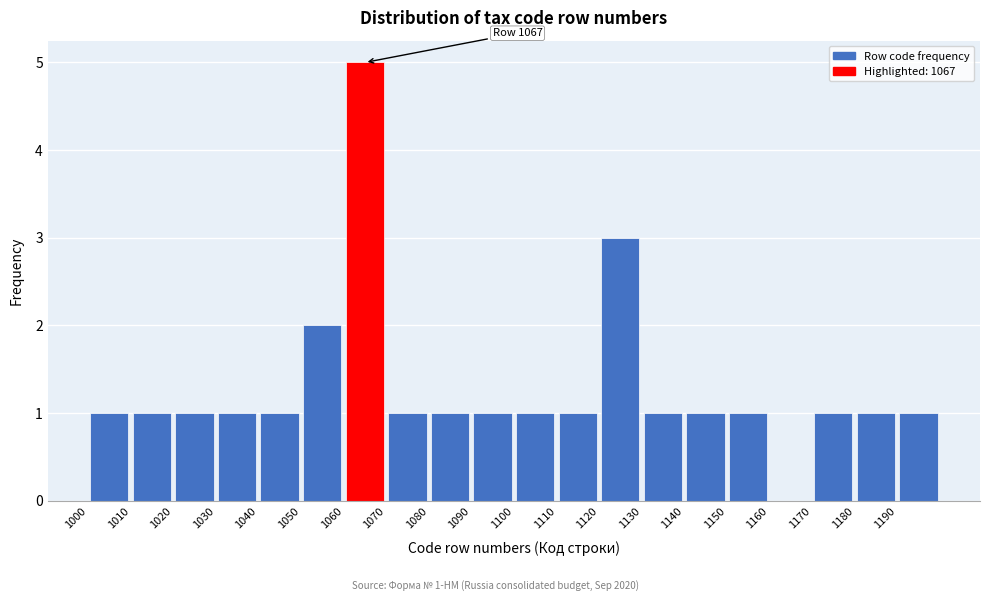

Over which range of the x-axis is the bar tallest?

1060 to 1070